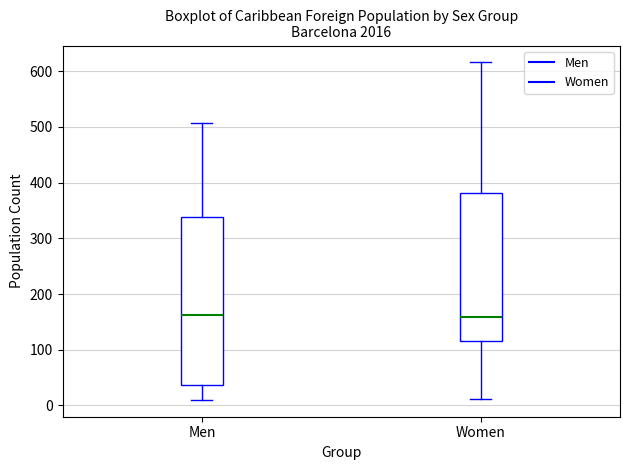

Reading left to right, transcribe this box plot: for each box, give where its median line is, the range the box spans, and where its two whiskers end, as read against the y-axis. The values are not printed on the chart, so give them approximately, as read against the axis.

Men: median 160, box 40 to 340, whiskers 10 to 510
Women: median 160, box 120 to 380, whiskers 10 to 620